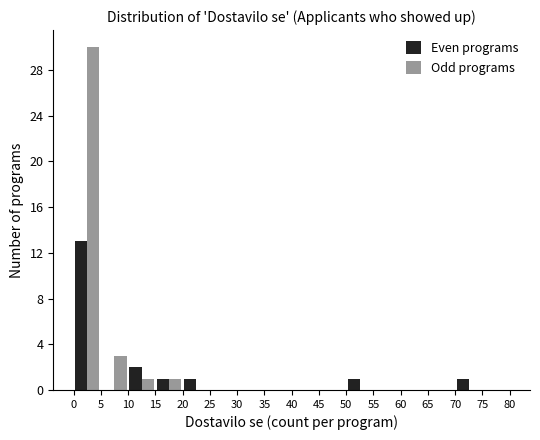

In the Odd programs series, which range on the x-axis has the tallest bar?

0 to 5